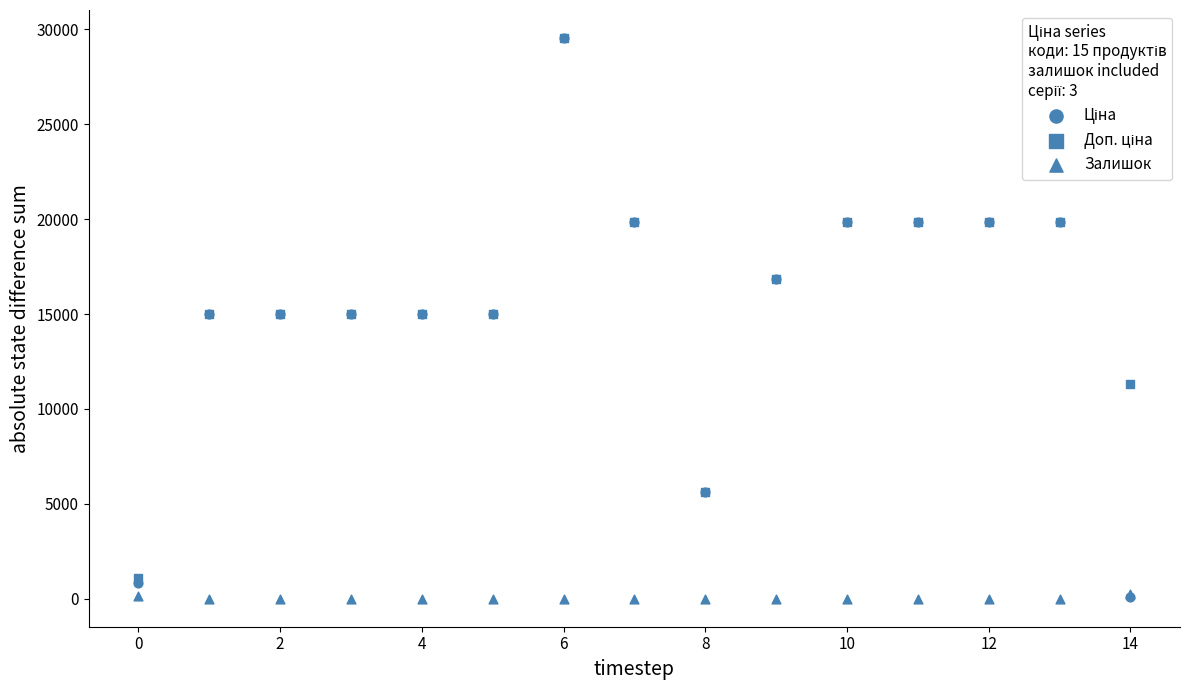

Which series contains the highest Y value?

Ціна